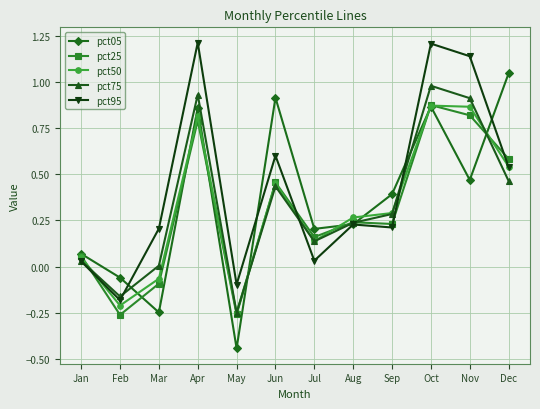

True or false: pct75 and pct05 intersect in this chart.

True